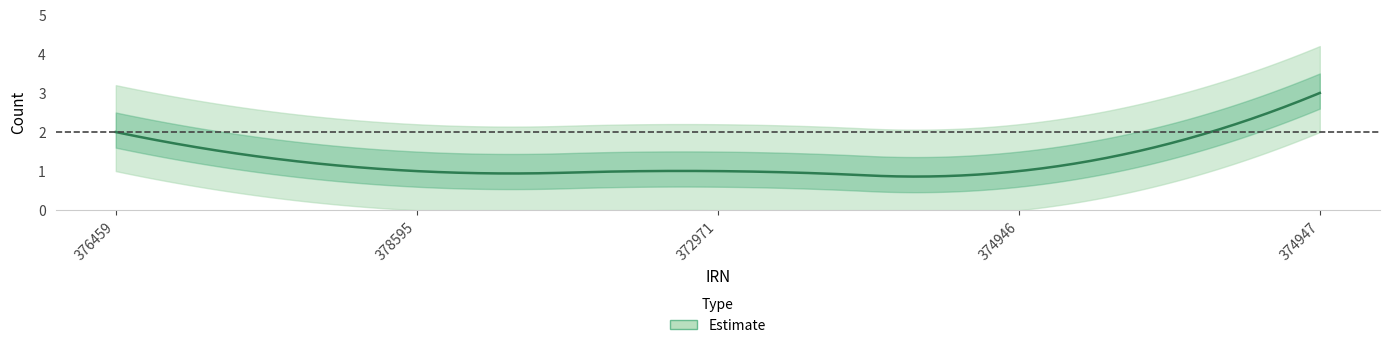

What is the average value?

2